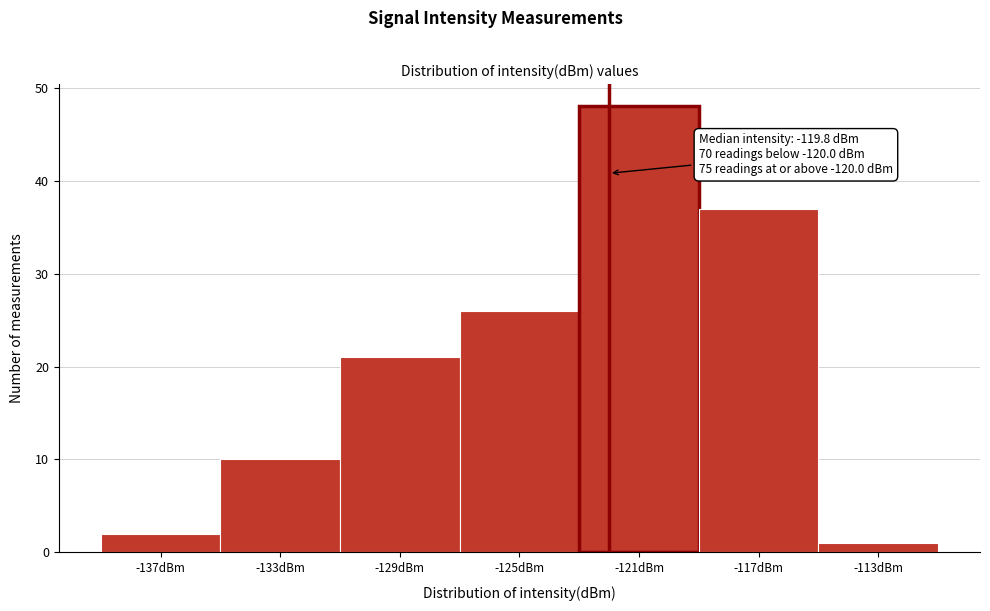

Reading left to right, transcribe all the data shown in this chart.

-137dBm=2	-133dBm=10	-129dBm=21	-125dBm=26	-121dBm=48	-117dBm=37	-113dBm=1